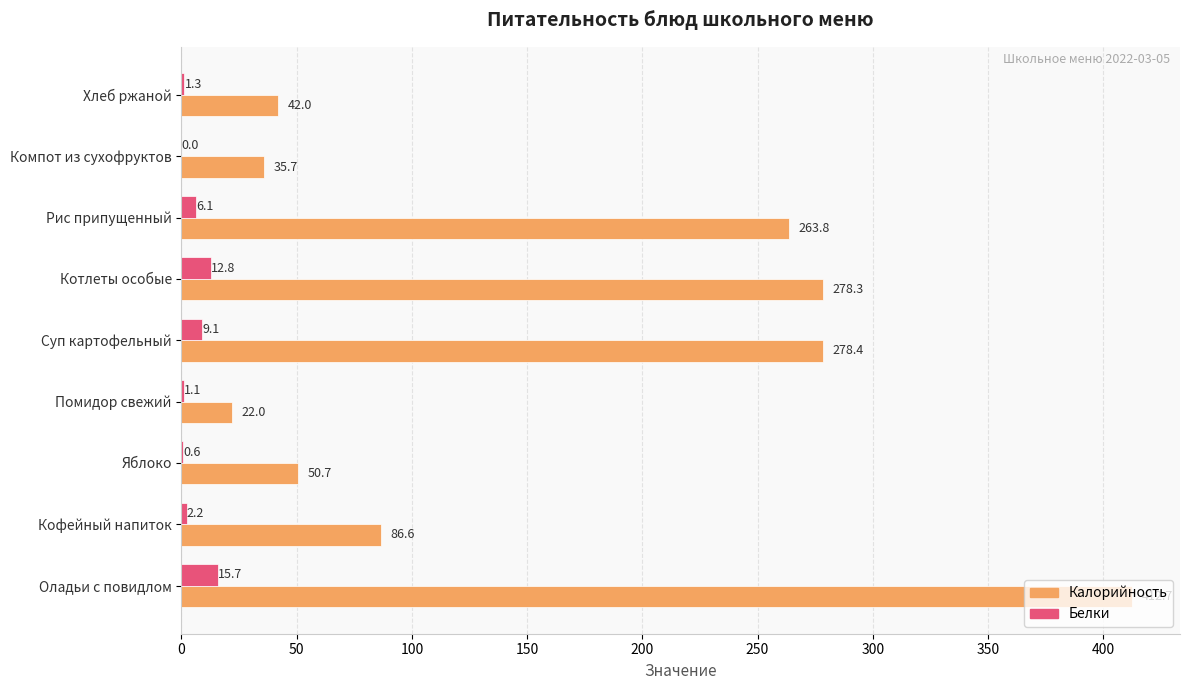

What is the sum of all Белки values?

48.9